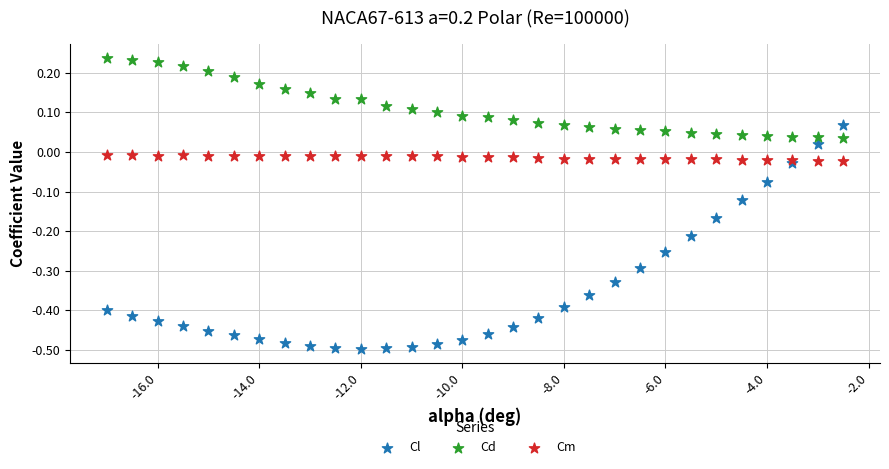

Which series reaches the maximum Y coordinate?

Cd